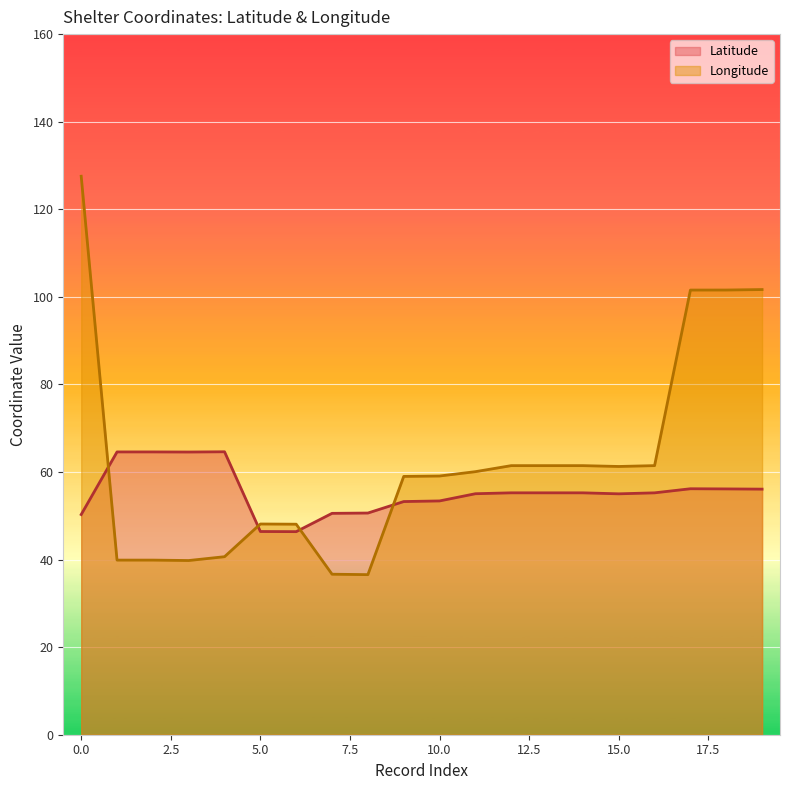

Which series has the largest range (max minus min)?

Longitude